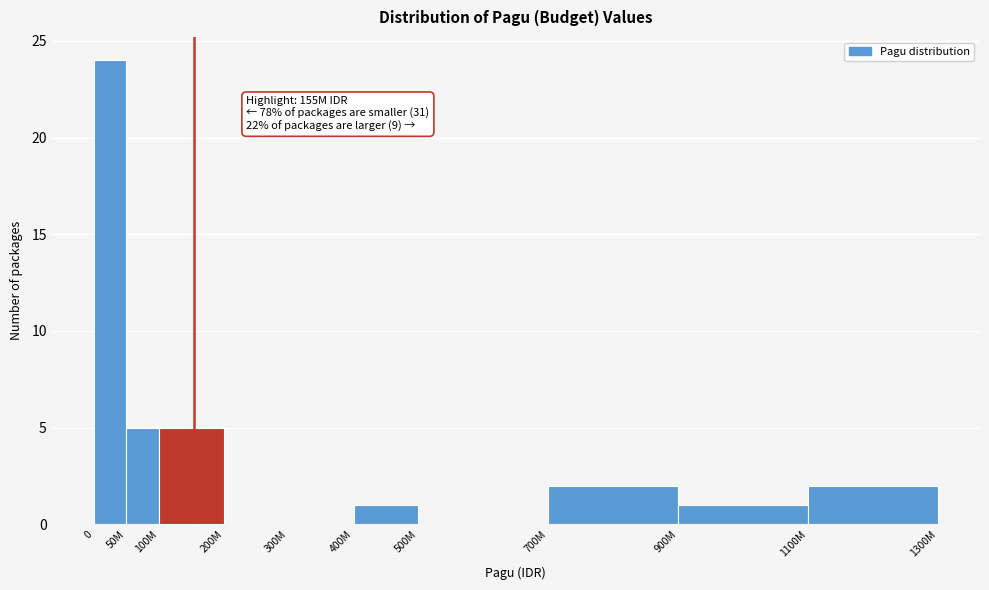

Reading left to right, what are all the values shown in this chart?

0=24	50M=5	100M=5	200M=0	300M=0	400M=1	500M=0	700M=2	900M=1	1100M=2